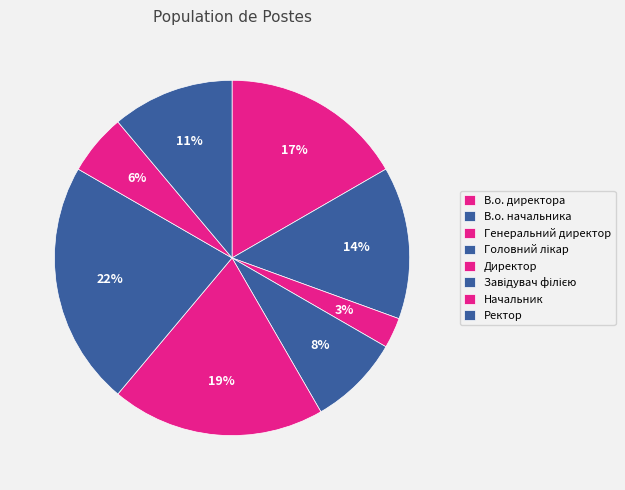

How much of the chart is everything except Генеральний директор?

97.2%